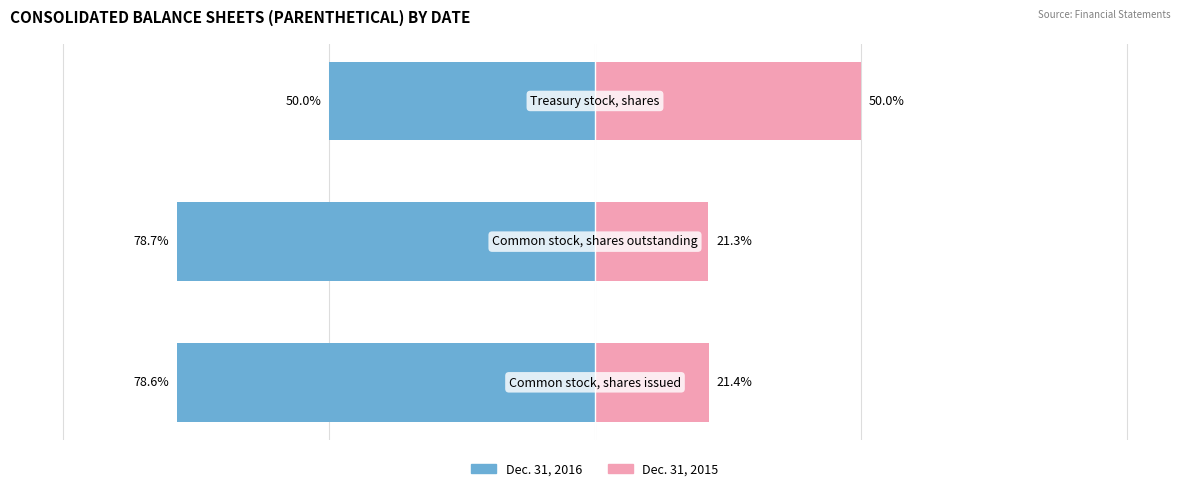

Are the bars horizontal?

Yes